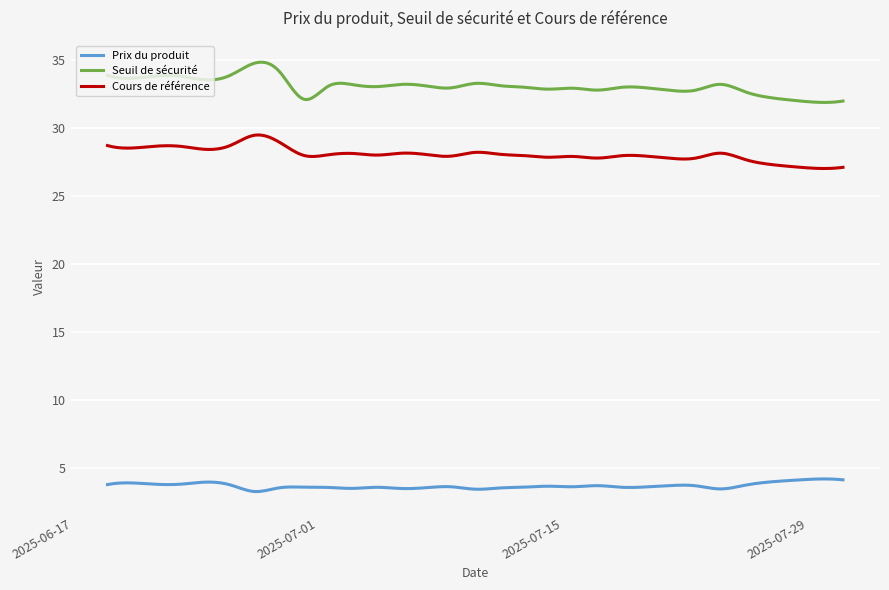

True or false: Prix du produit and Seuil de sécurité intersect in this chart.

False